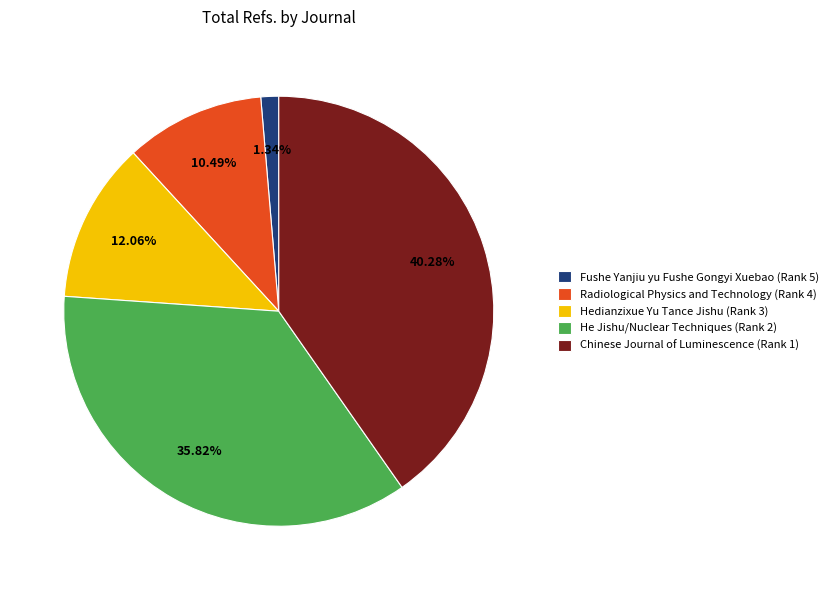

Combined, what portion of the pie is Fushe Yanjiu yu Fushe Gongyi Xuebao (Rank 5) and Hedianzixue Yu Tance Jishu (Rank 3)?

13.4%